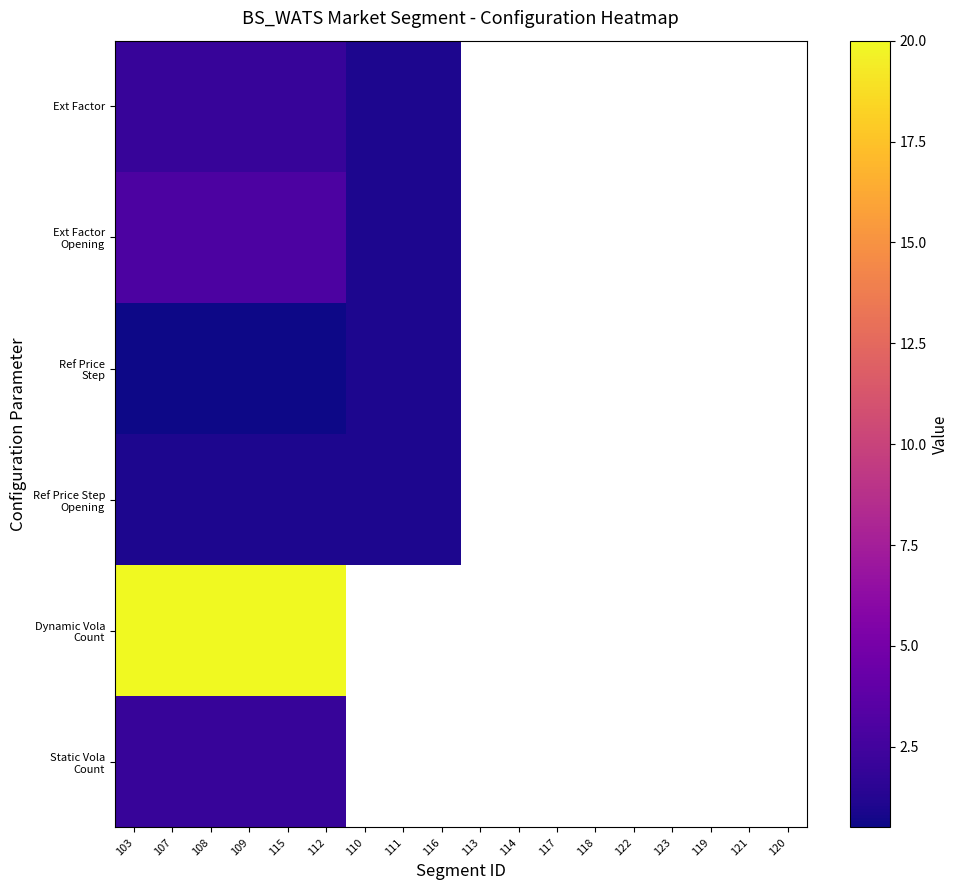

Which category has the lowest value across all series?

103